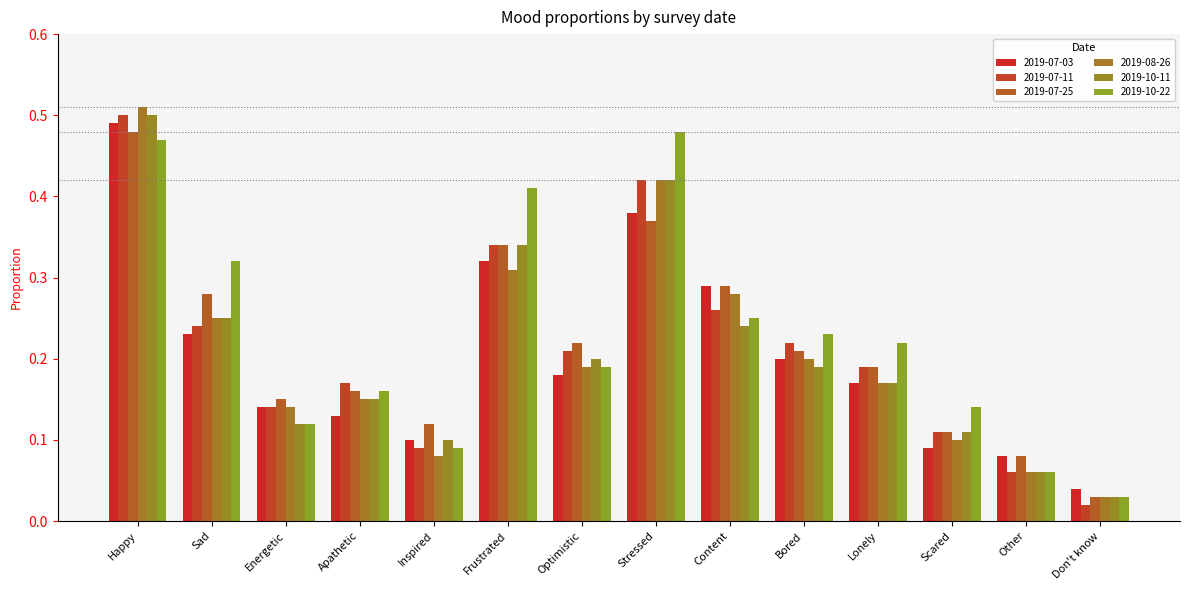

At which label does 2019-07-03 reach its minimum?

Don't know